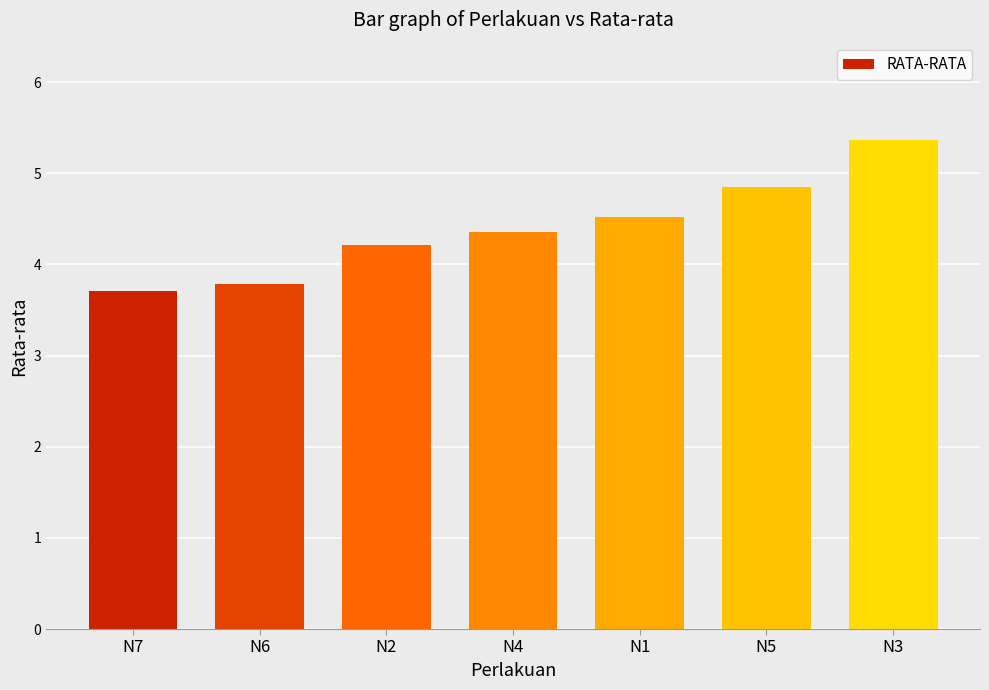

Which label corresponds to the smallest value in the chart?

N7